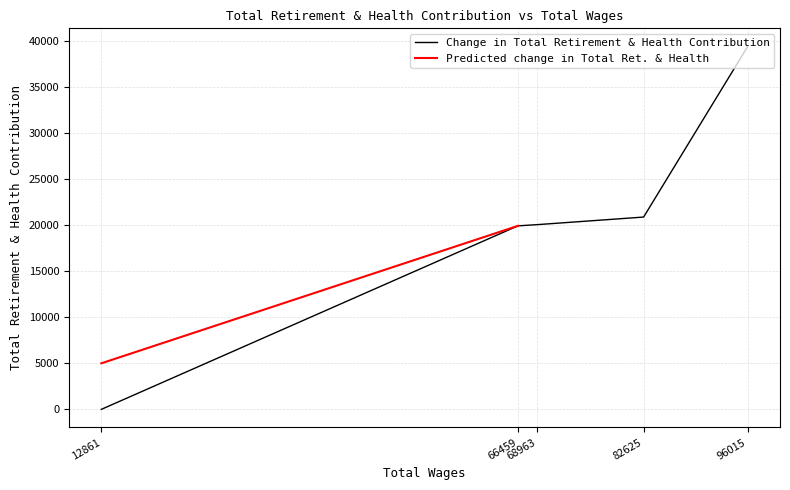

What is the ratio of the value at 66459 to the value at 68963?

1.0